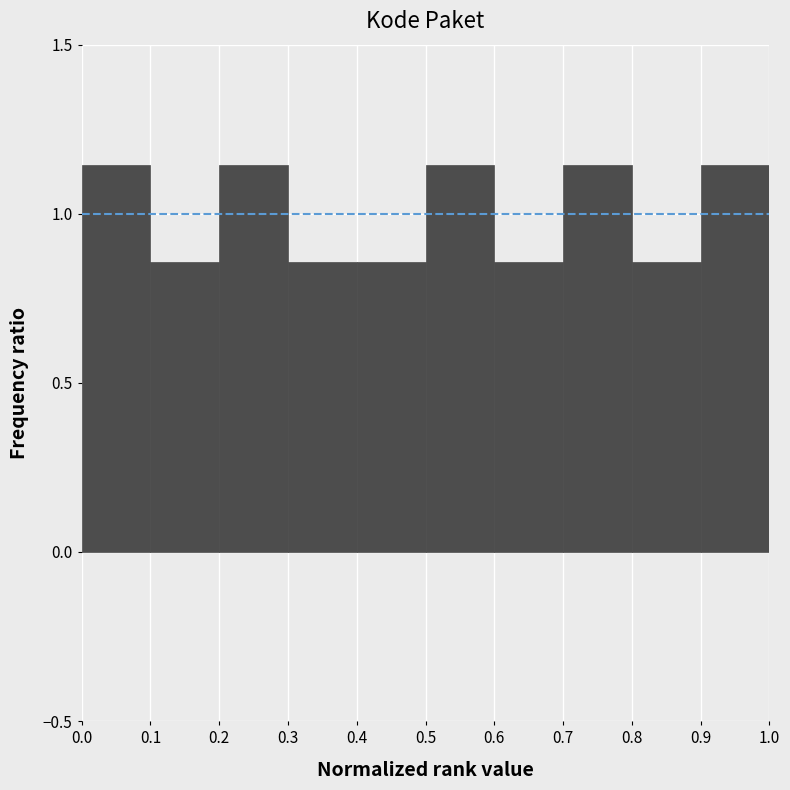

How tall is the bar that spans 0.1 to 0.2 on the x-axis? The values are not printed on the chart, so give them approximately, as read against the axis.

0.85